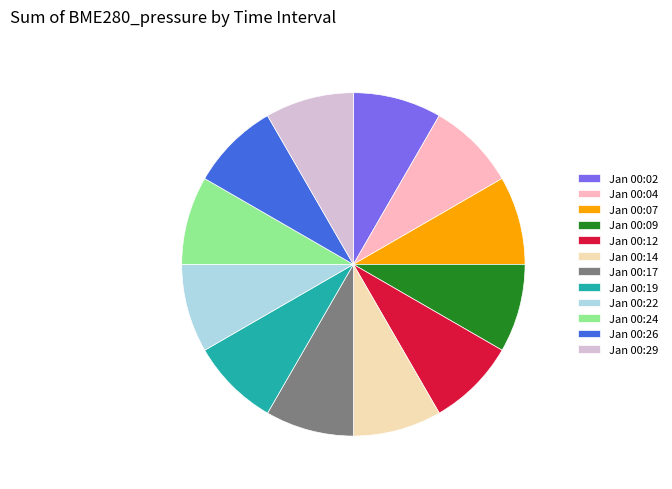

Is there a majority slice in this chart?

No